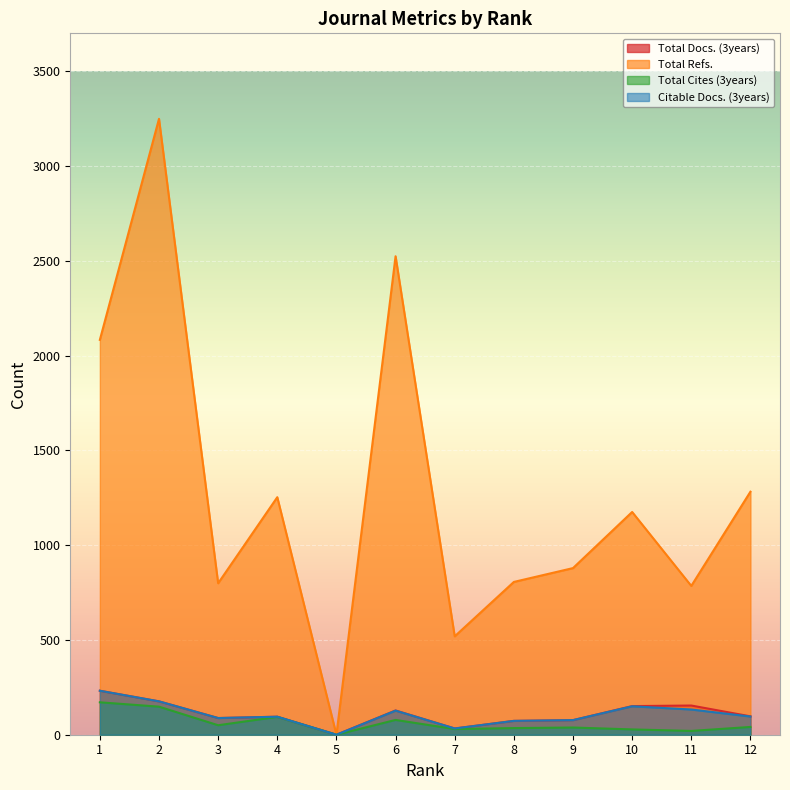

At which category is the sum across all series the highest?

2